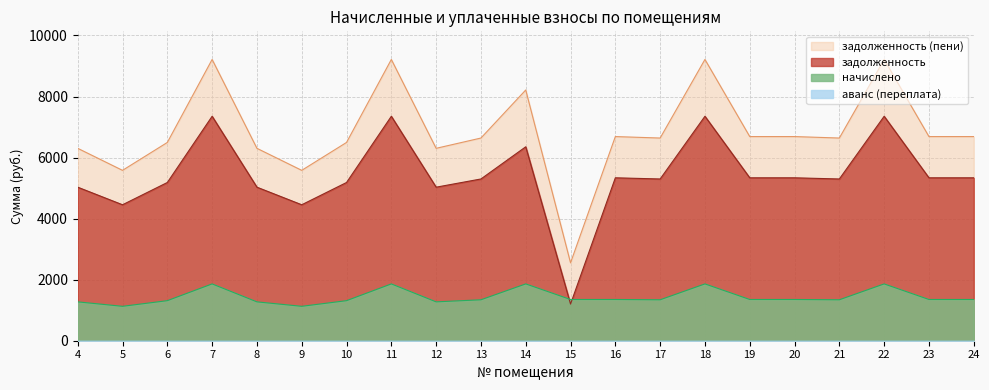

Is the value of начислено at 9 greater than the value of задолженность at 17?

No